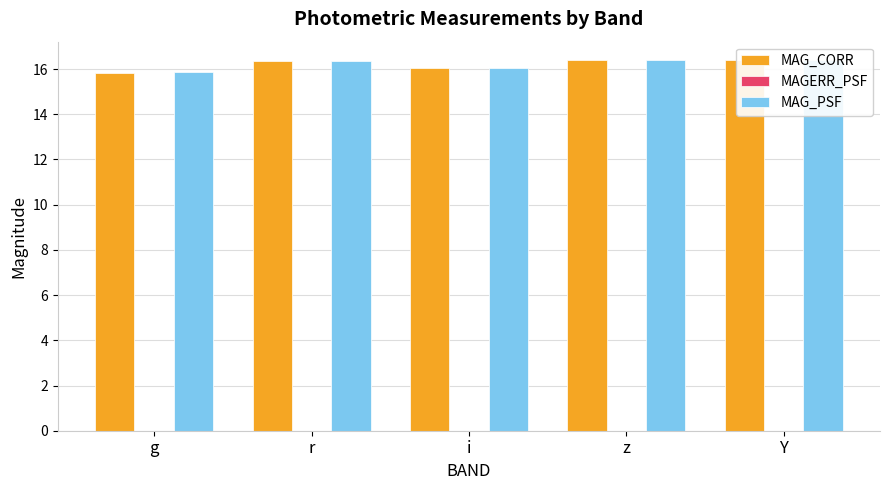

What are all the series names shown in the legend?

MAG_CORR, MAGERR_PSF, MAG_PSF